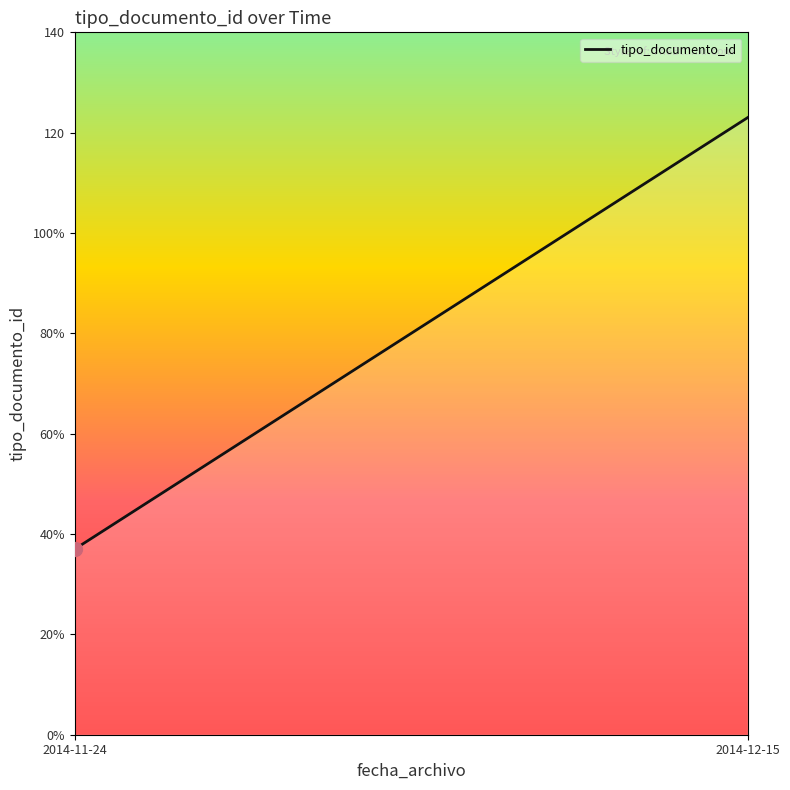

Does the chart have visible grid lines?

No